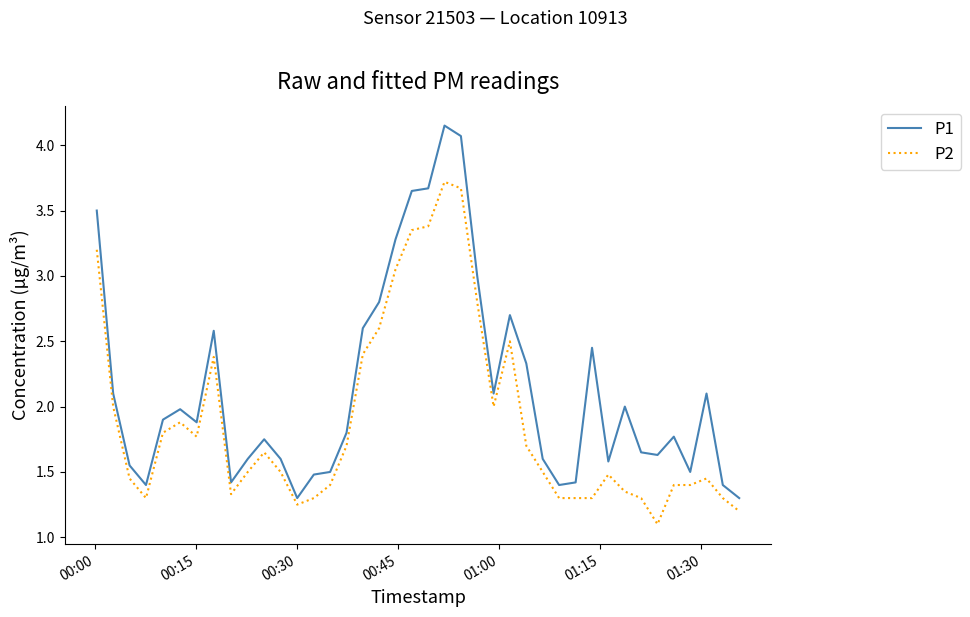

Which series has the largest total across all categories?

P1